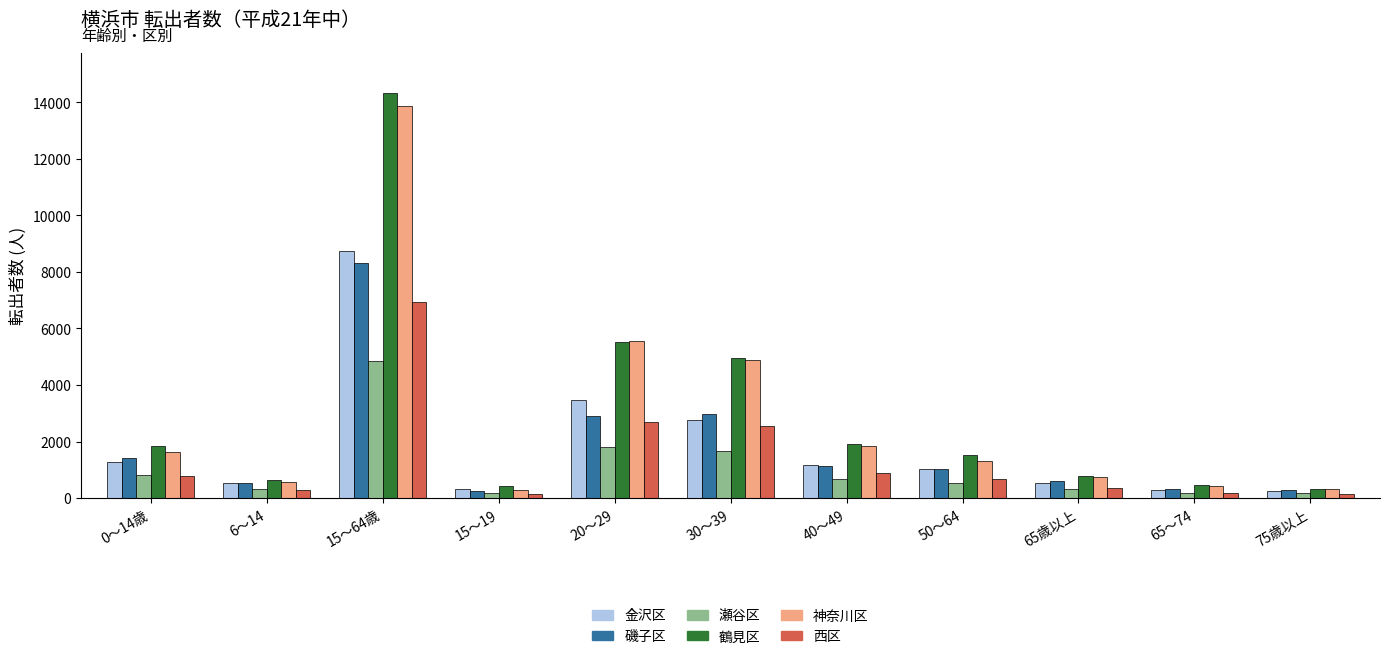

The value of 瀬谷区 at 30～39 is 1664. True or false?

True